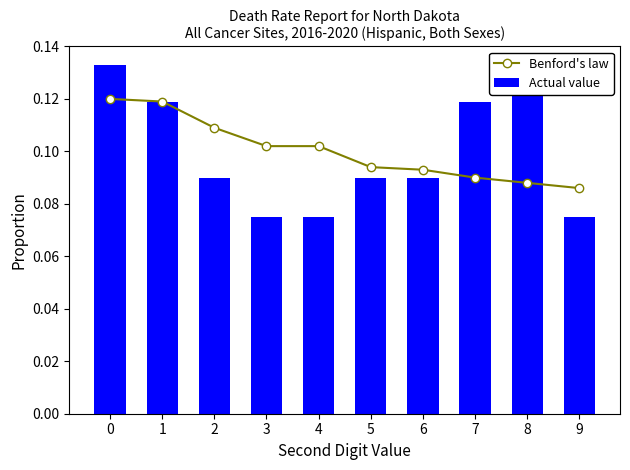

What is the total value across all series at 8?

0.2